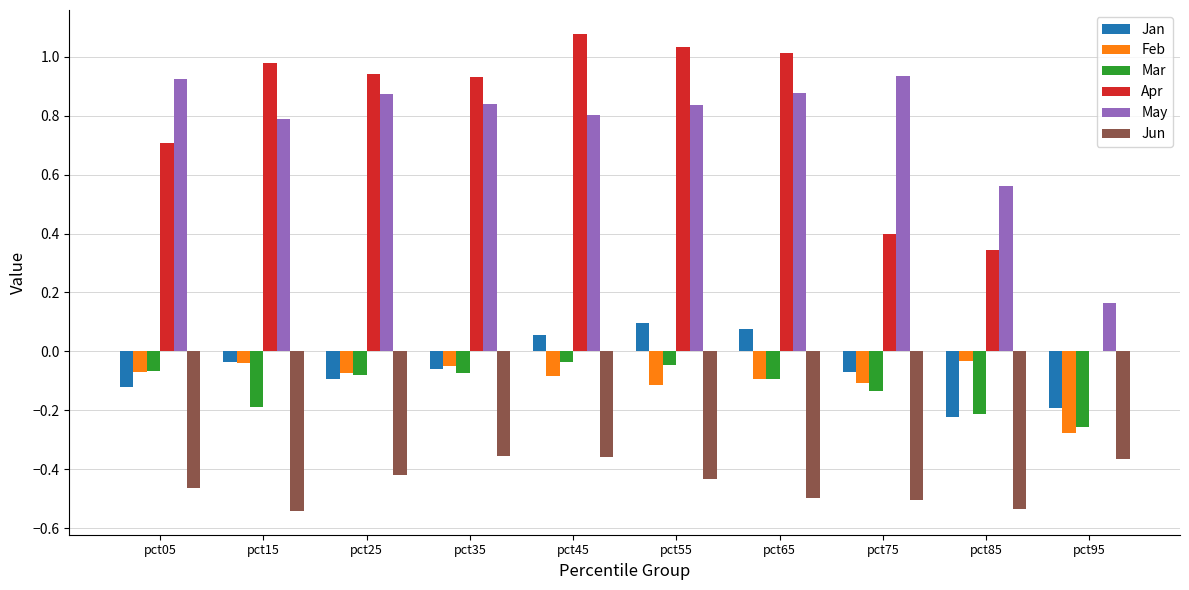

What is the sum of all Mar values?

-1.2